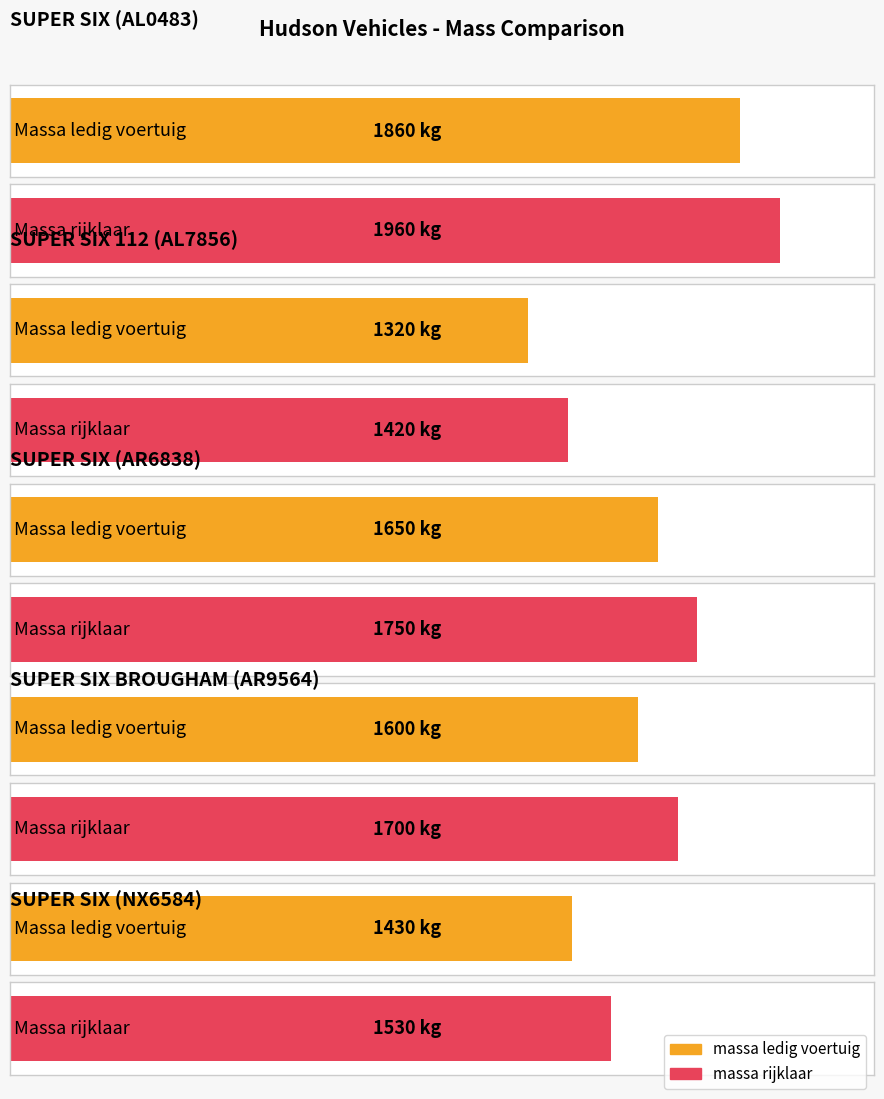

What is the total value across all series at SUPER SIX?

3820